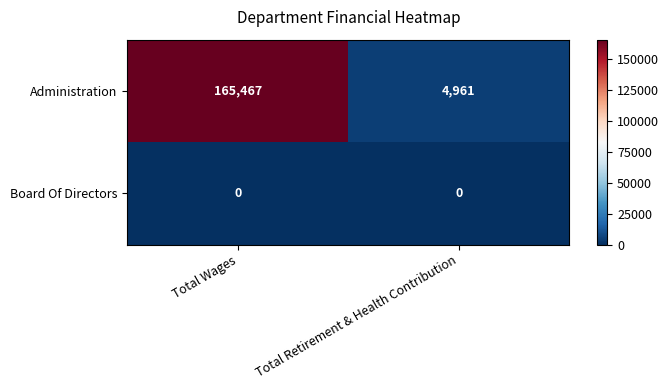

Between Total Wages and Total Retirement & Health Contribution, which series saw the biggest shift?

Administration